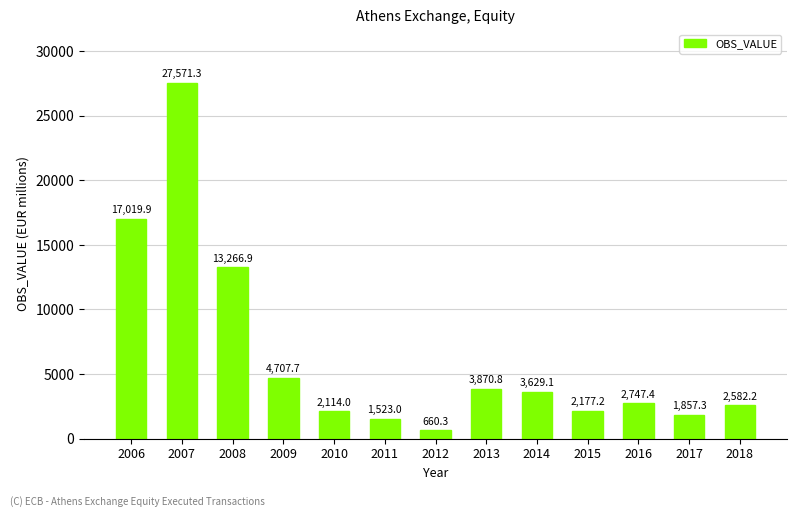

Count the number of values greater than 2747.

7